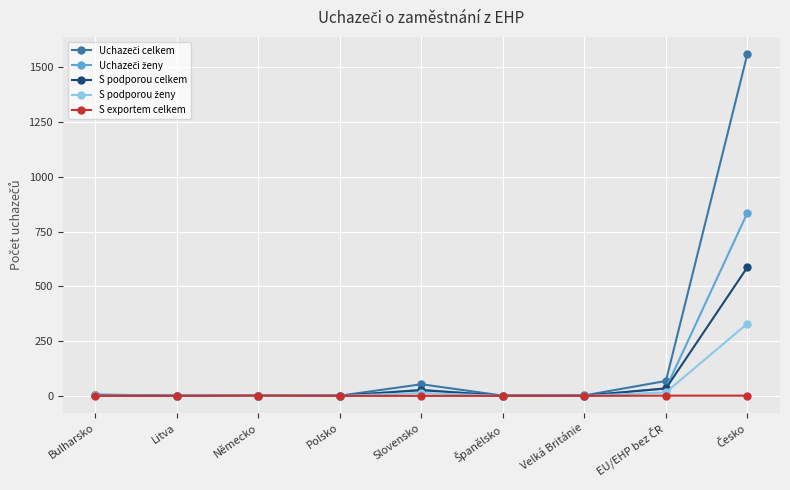

The S podporou celkem series shows 1 at Litva. True or false?

True